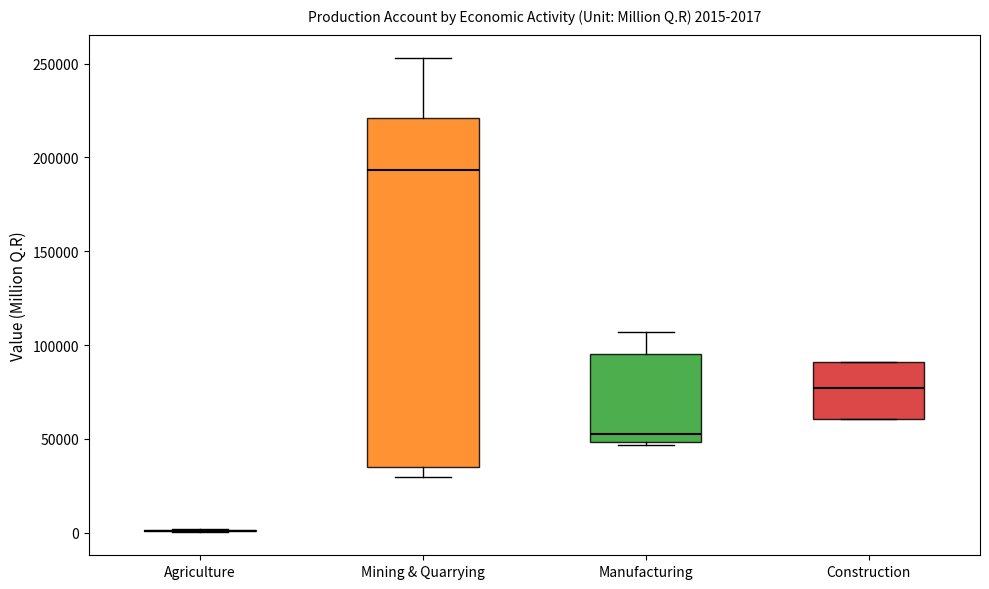

Comparing the boxes themselves (not the whiskers), which one is the tallest?

Mining & Quarrying